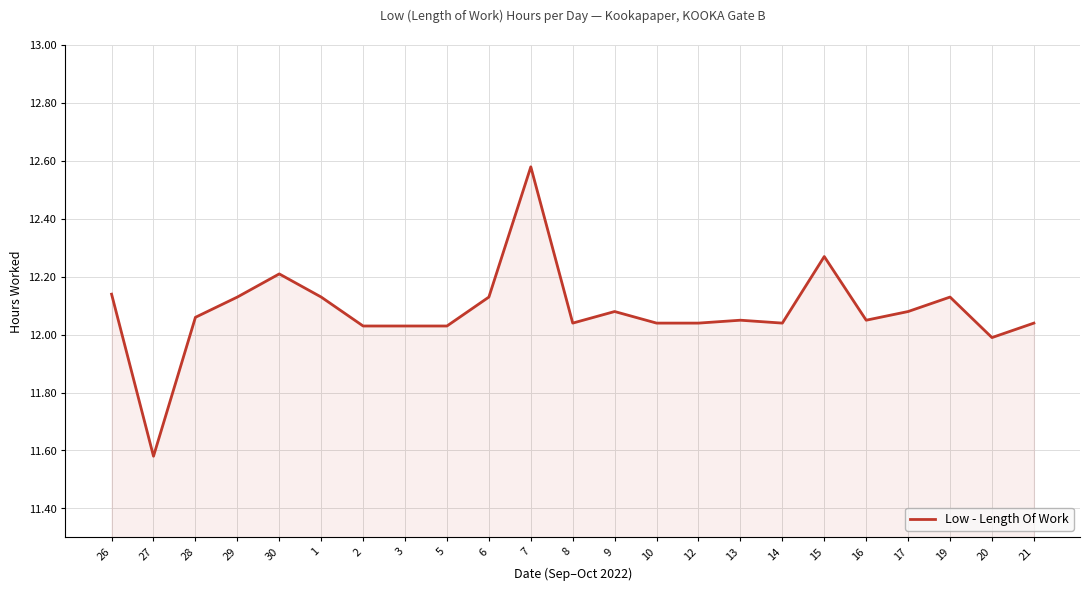

What position from the right is 2?

17